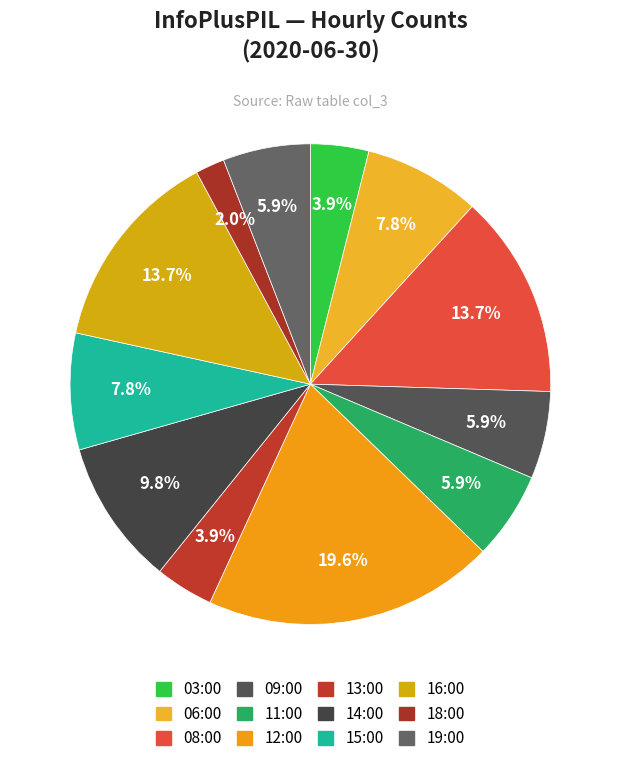

Between 06:00 and 08:00, which is larger?

08:00